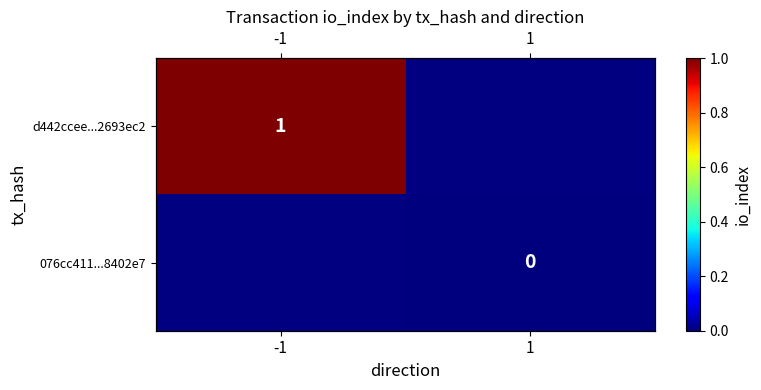

Which series has the widest spread of values?

d442ccee...2693ec2